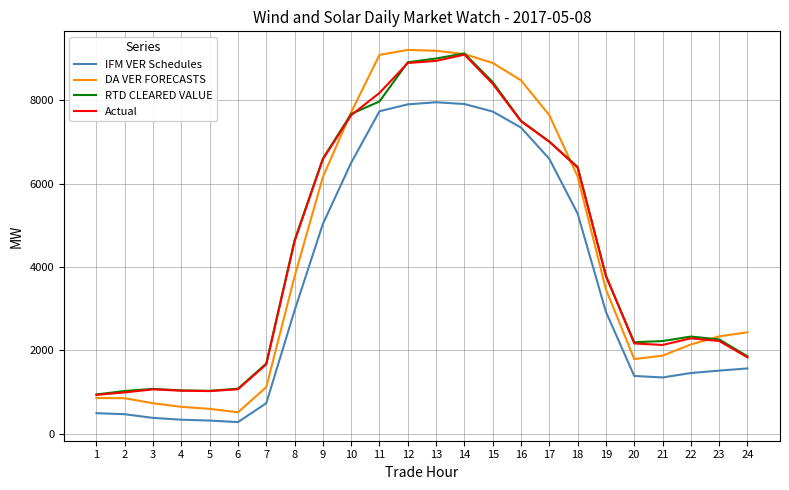

Which series changed the most between 7 and 8?

RTD CLEARED VALUE